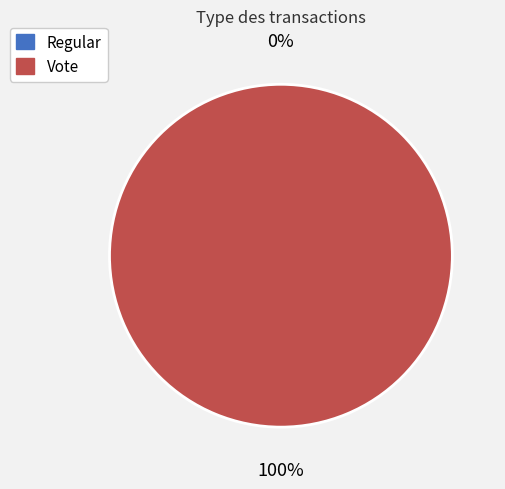

What percentage is the Vote slice, to the nearest percent?

100%